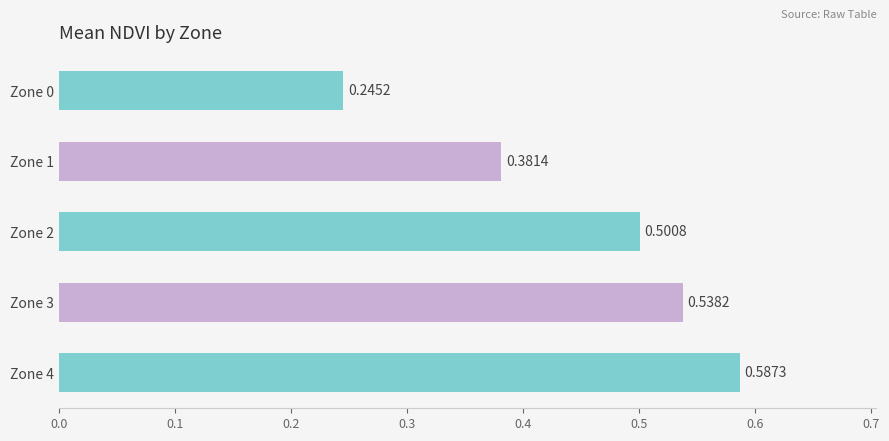

List the labels in order of value, smallest first.

Zone 0, Zone 1, Zone 2, Zone 3, Zone 4